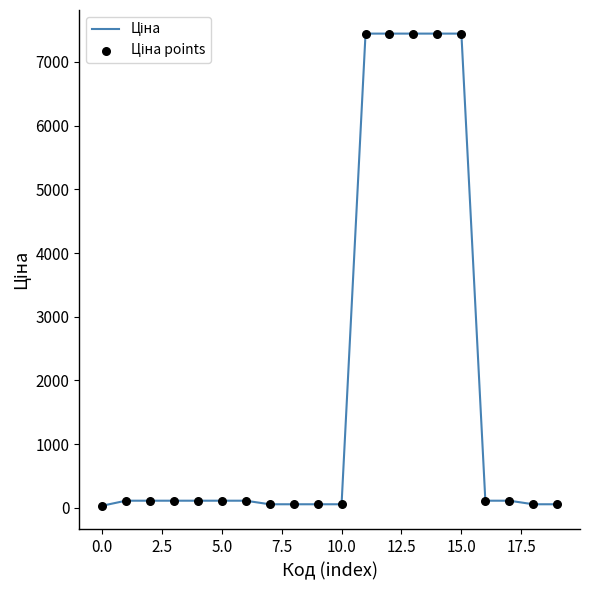

What is the maximum value shown in the chart?

7444.6